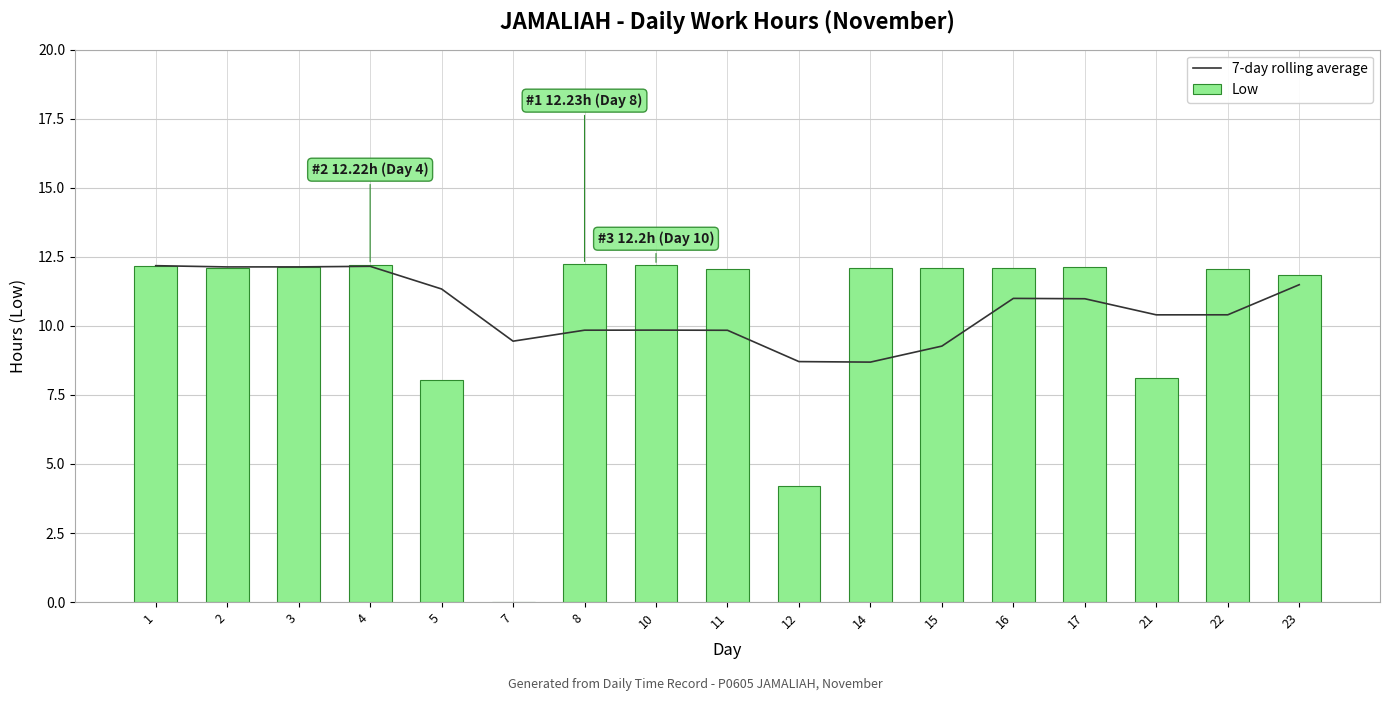

List the series in order of their overall mean, lowest first.

Low, 7-day rolling average